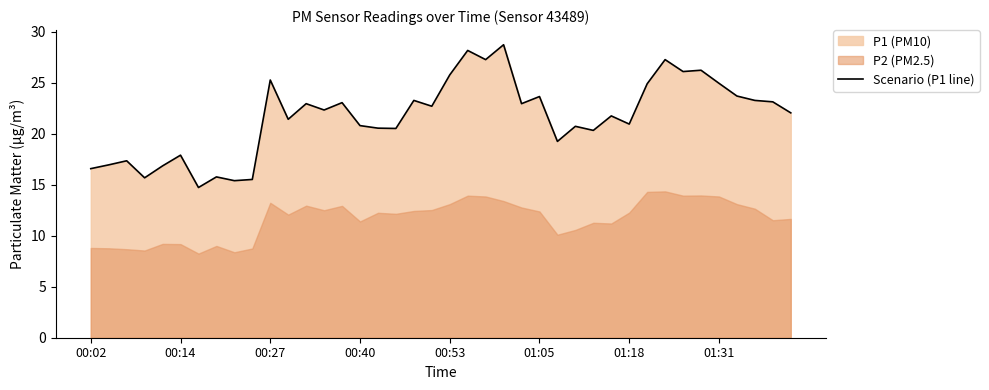

How many lines are shown in the chart?

1